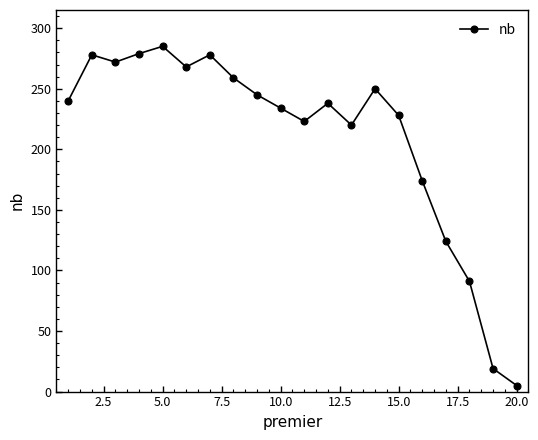

How many lines are shown in the chart?

1